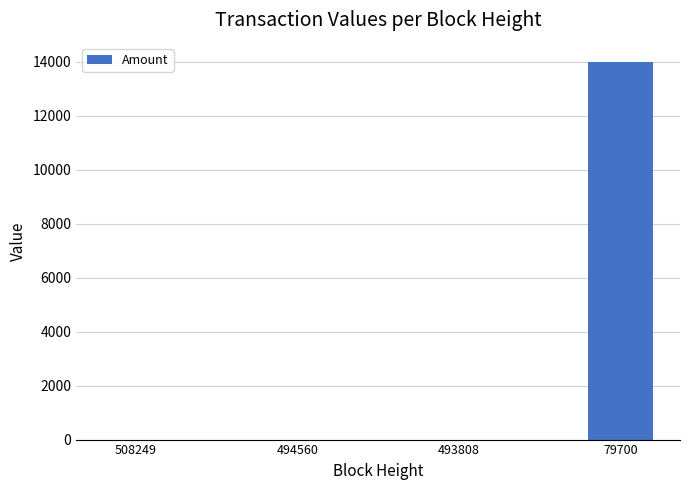

What is the sum of all values?

14001